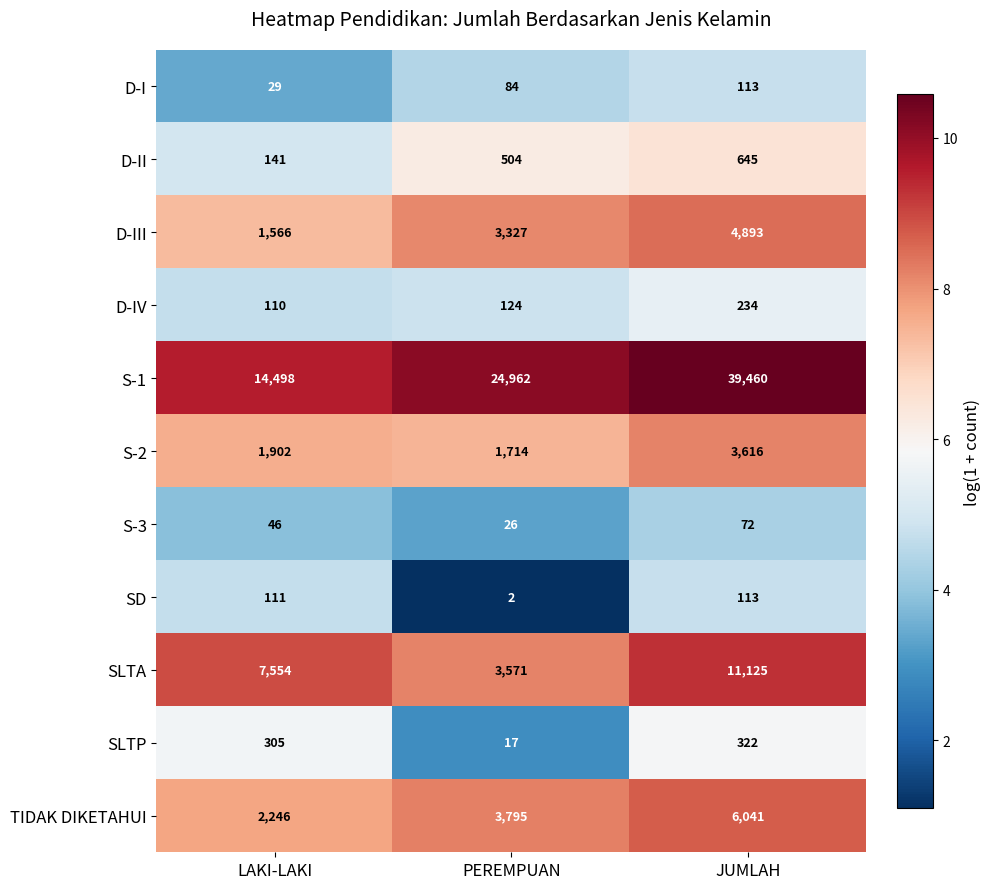

At how many categories does at least one series exceed 9?

3